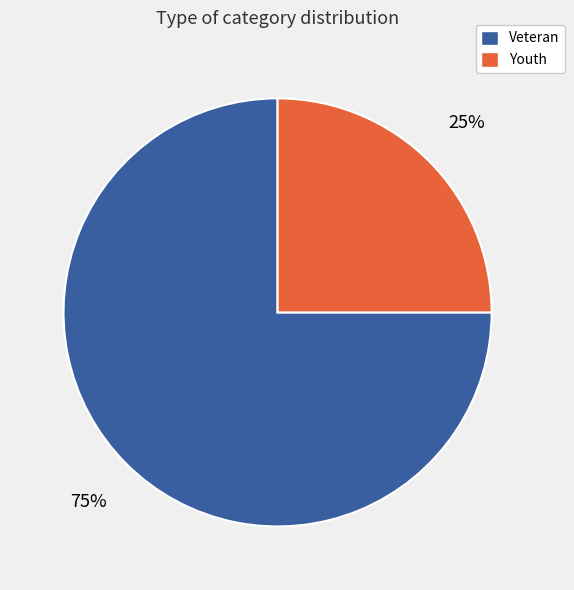

Combined, do Youth and Veteran account for over 50%?

Yes